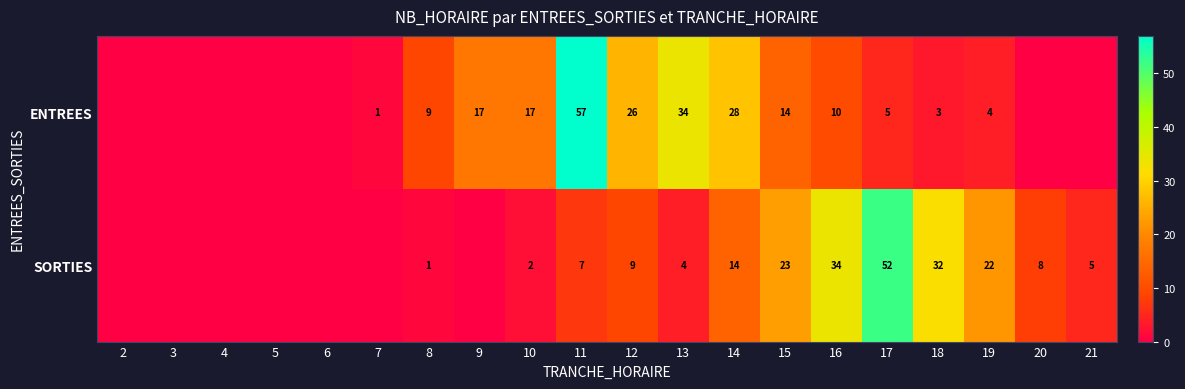

At 13, list the series in order from largest to smallest.

ENTREES, SORTIES